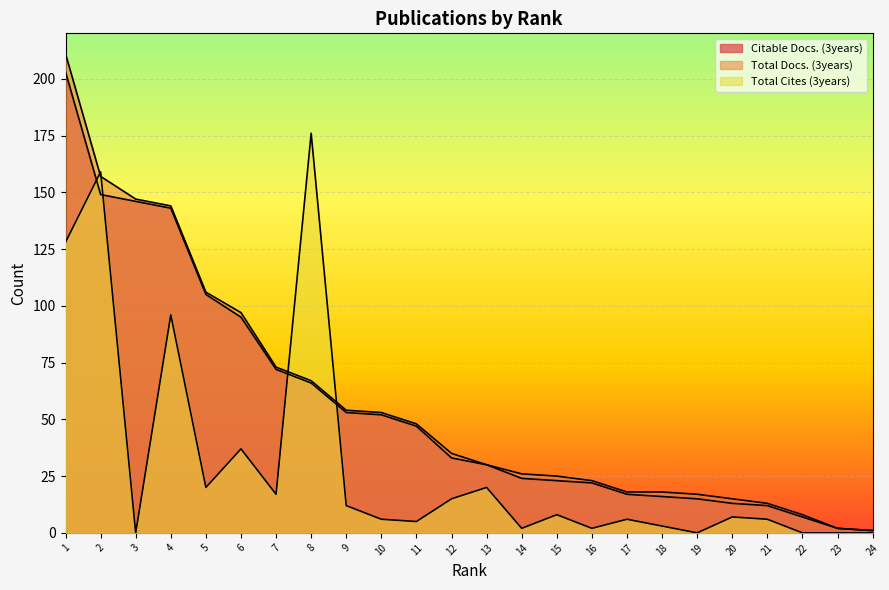

Is it true that Total Cites (3years) equals 3 at 18?

True